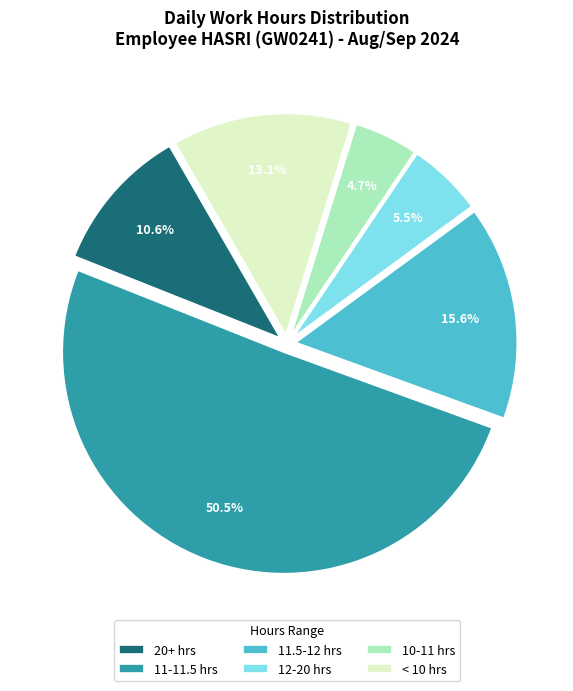

Do 20+ hrs and < 10 hrs together represent more than half of the pie?

No